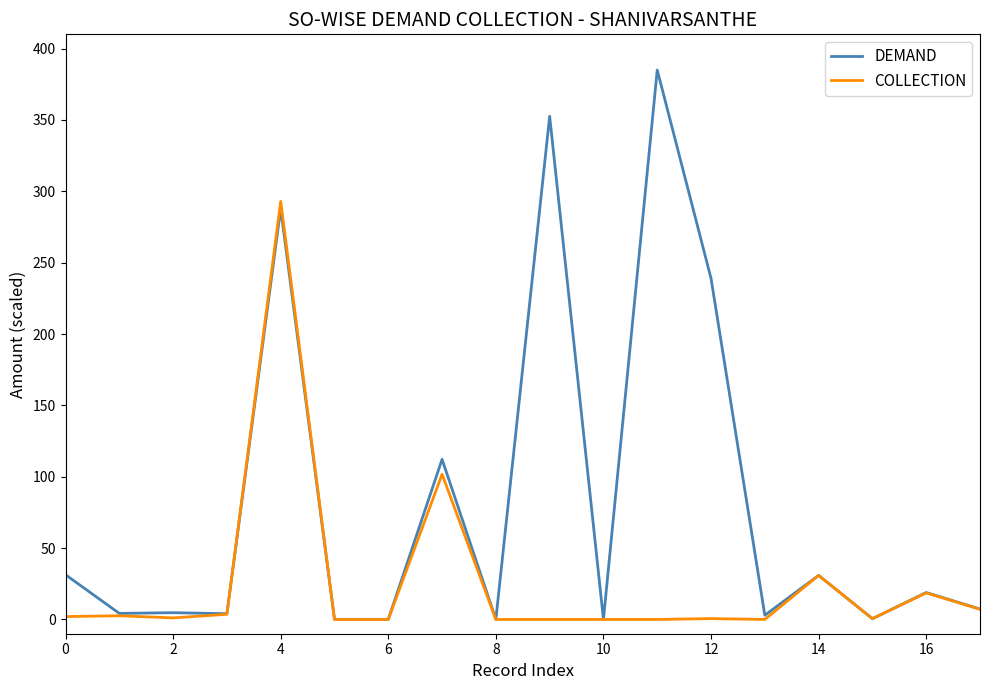

What is the greatest value displayed?

385.0